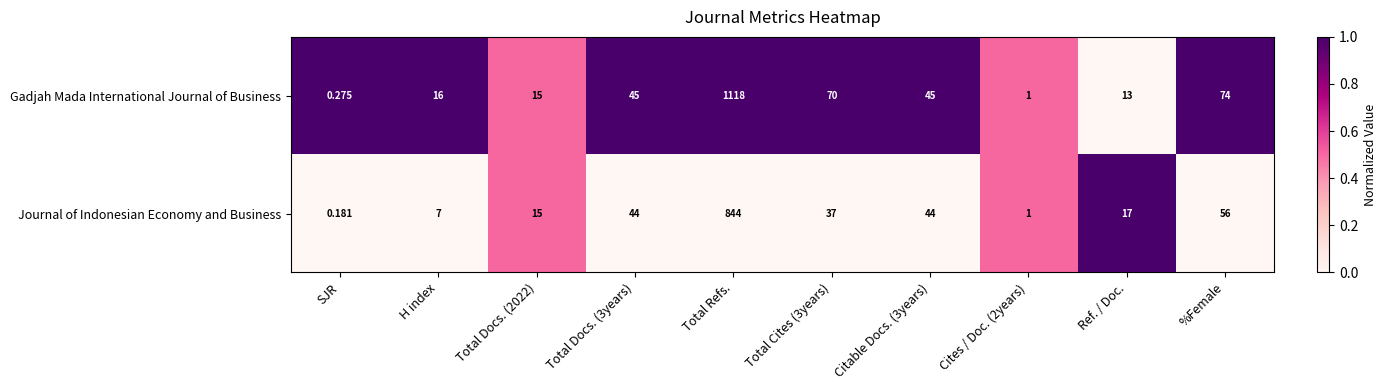

At Total Docs. (3years), list the series in order from smallest to largest.

Journal of Indonesian Economy and Business, Gadjah Mada International Journal of Business